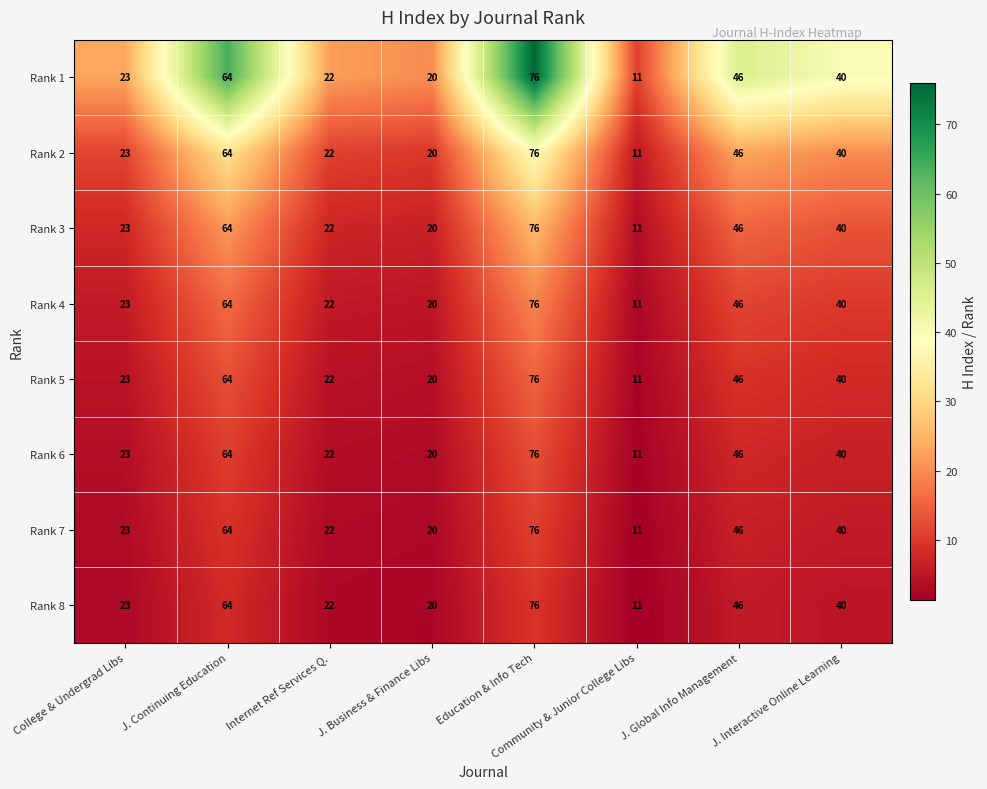

Is it true that Rank 6 equals 63 at J. Interactive Online Learning?

False